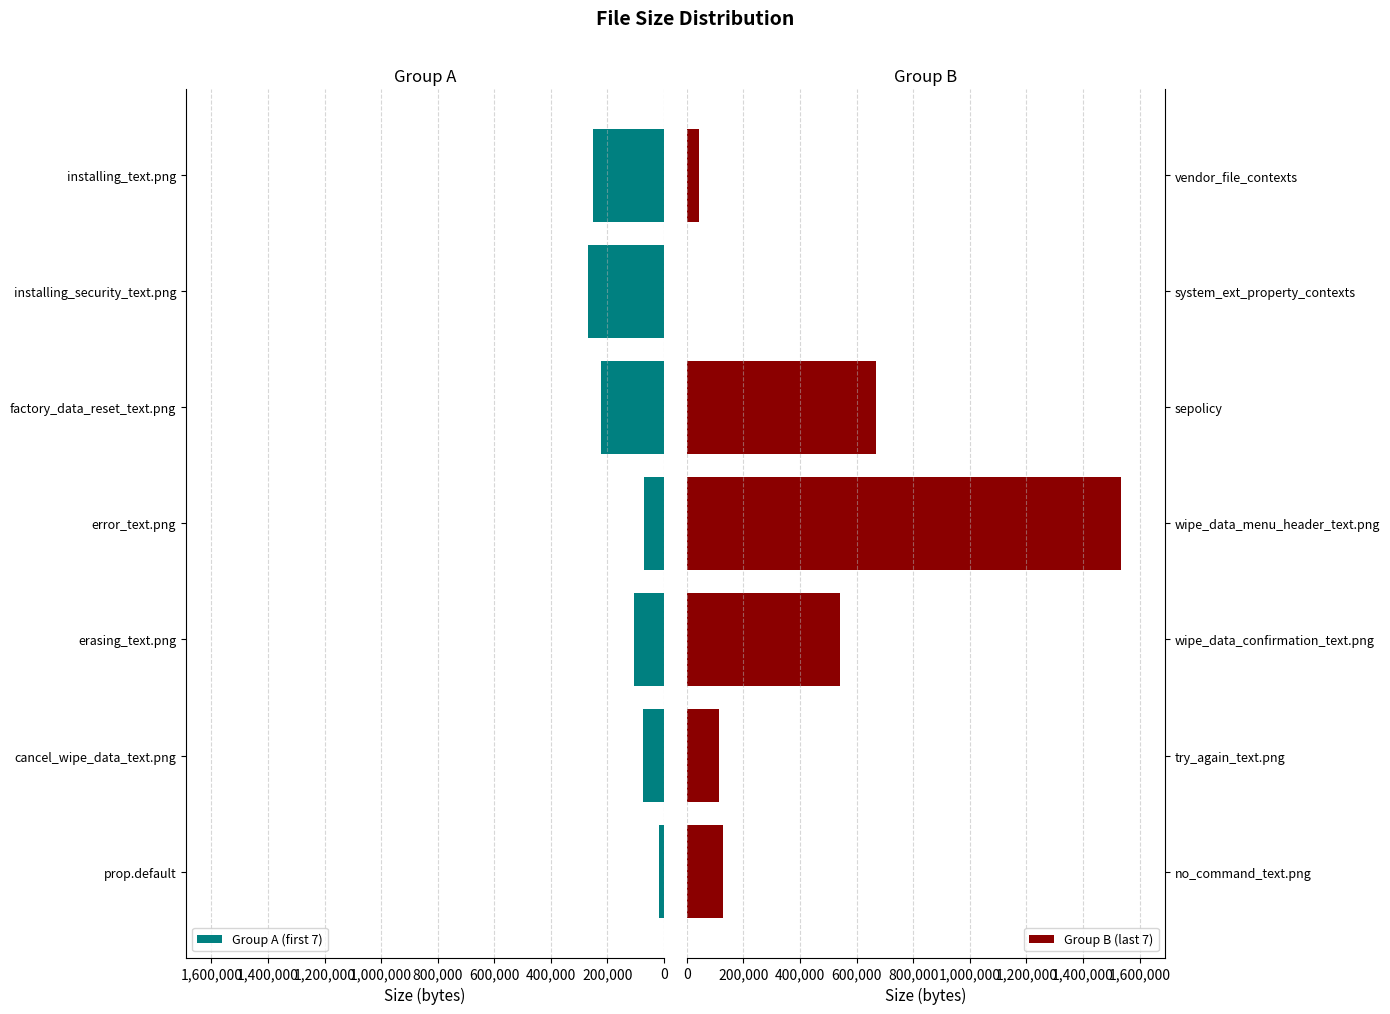

The Group B (last 7) series shows 42609 at vendor_file_contexts. True or false?

True